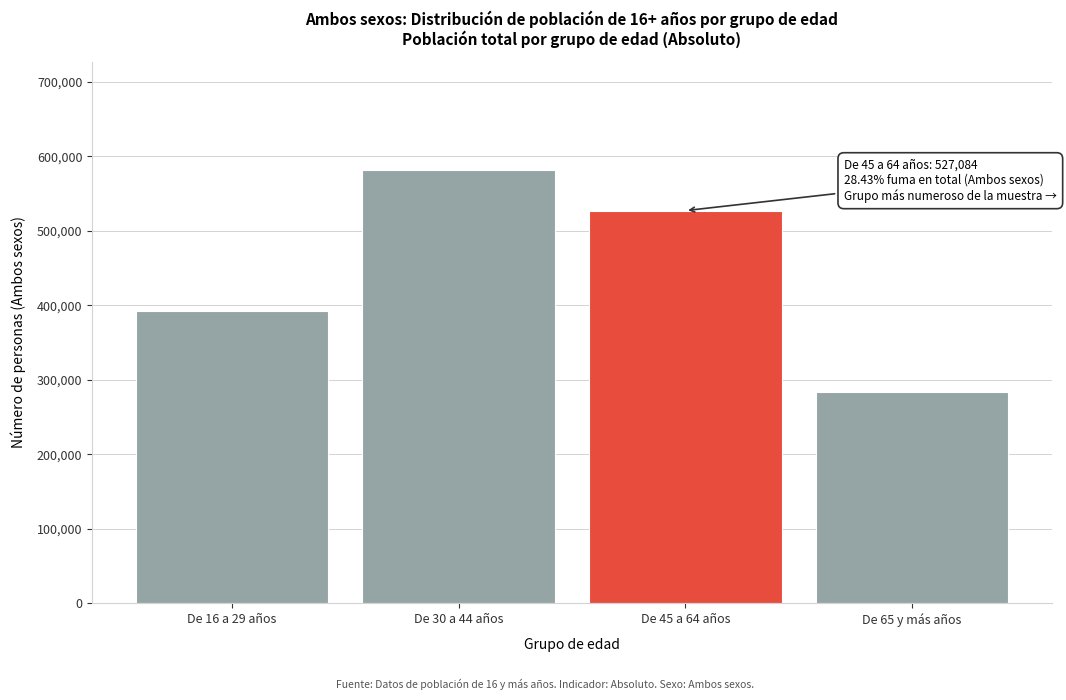

Reading right to left, list all the values displayed in this chart.

De 65 y más años=283114	De 45 a 64 años=527084	De 30 a 44 años=581785	De 16 a 29 años=392877